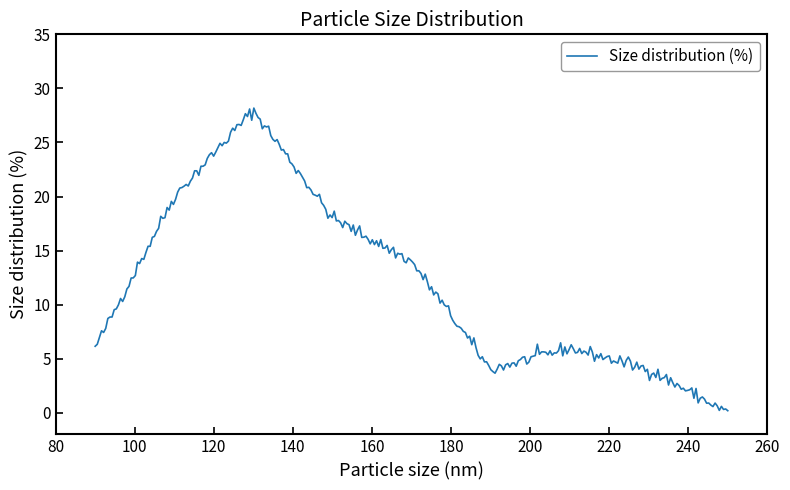

What is the greatest value displayed?

28.2